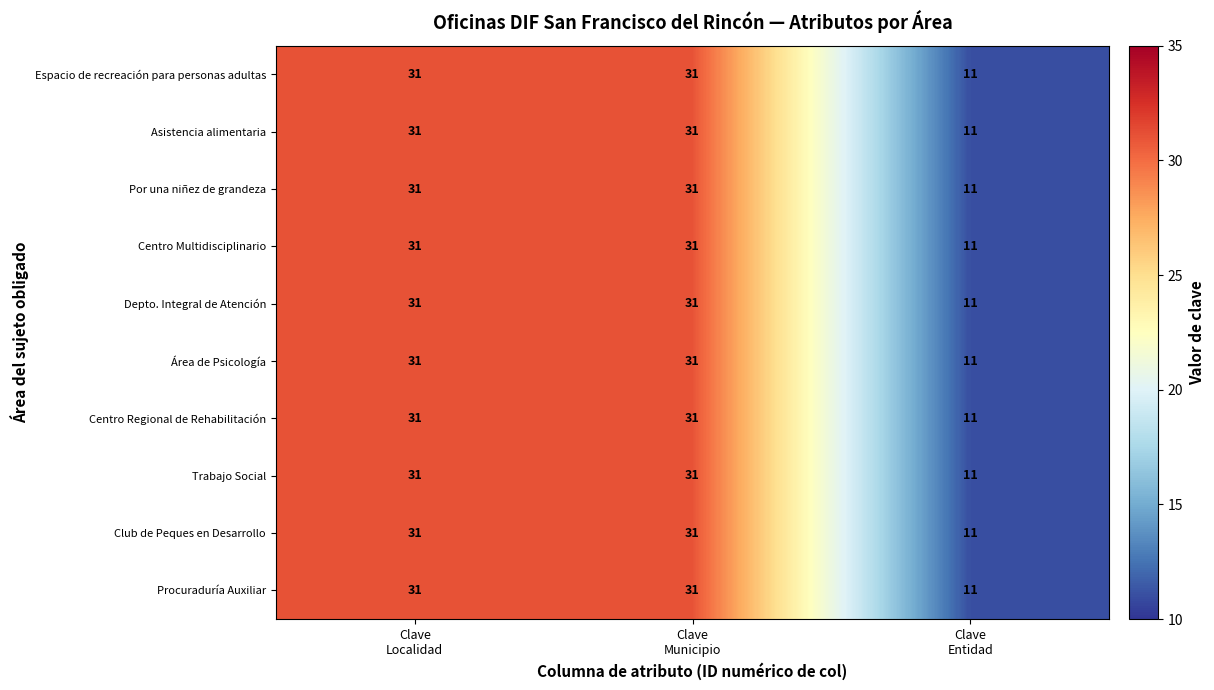

What is the average value of the Asistencia alimentaria series?

24